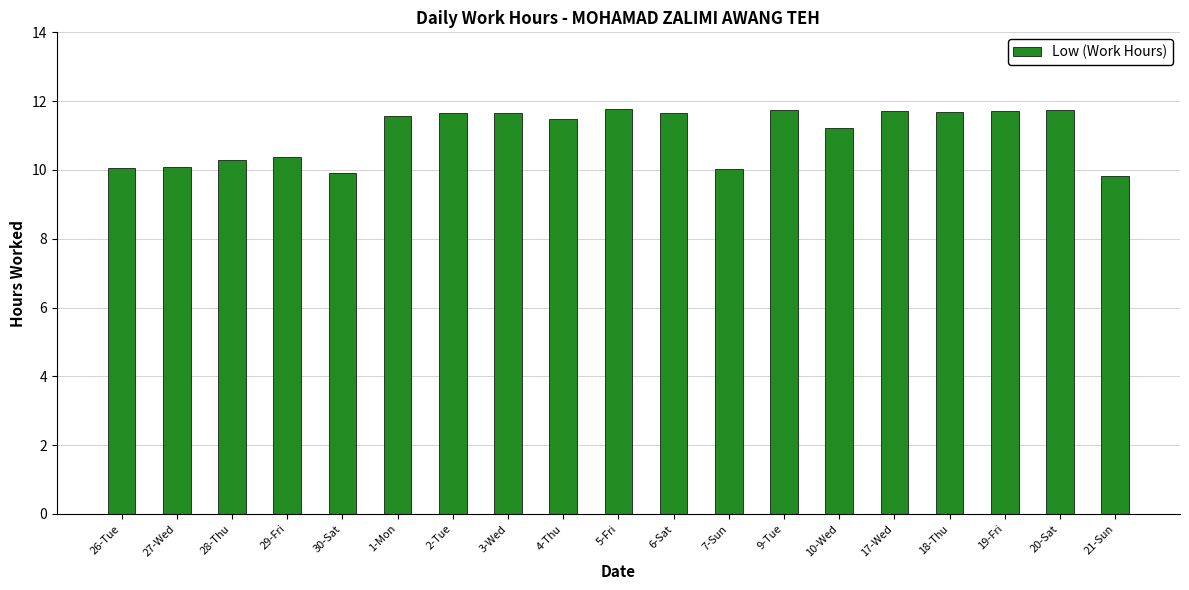

What is the label of the 11th bar from the right?

4-Thu